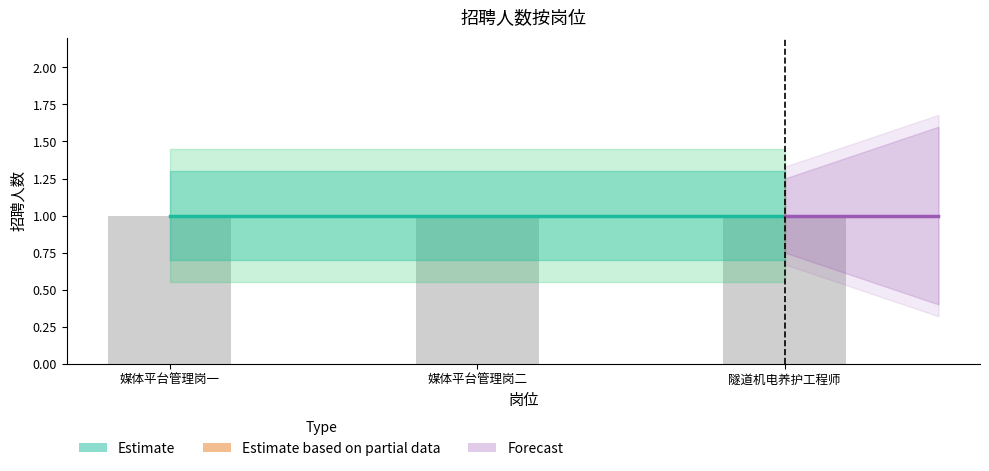

Which label corresponds to the smallest value in the chart?

媒体平台管理岗一